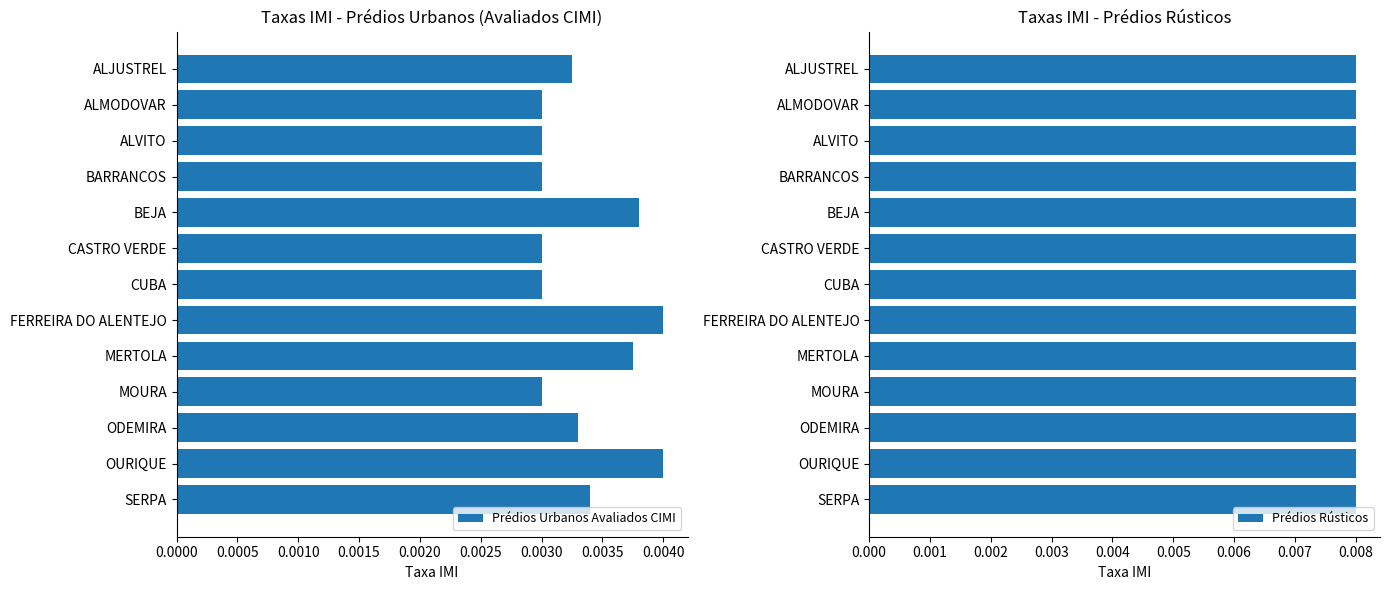

True or false: Prédios Urbanos Avaliados CIMI has a value of 0.0 at ODEMIRA.

True